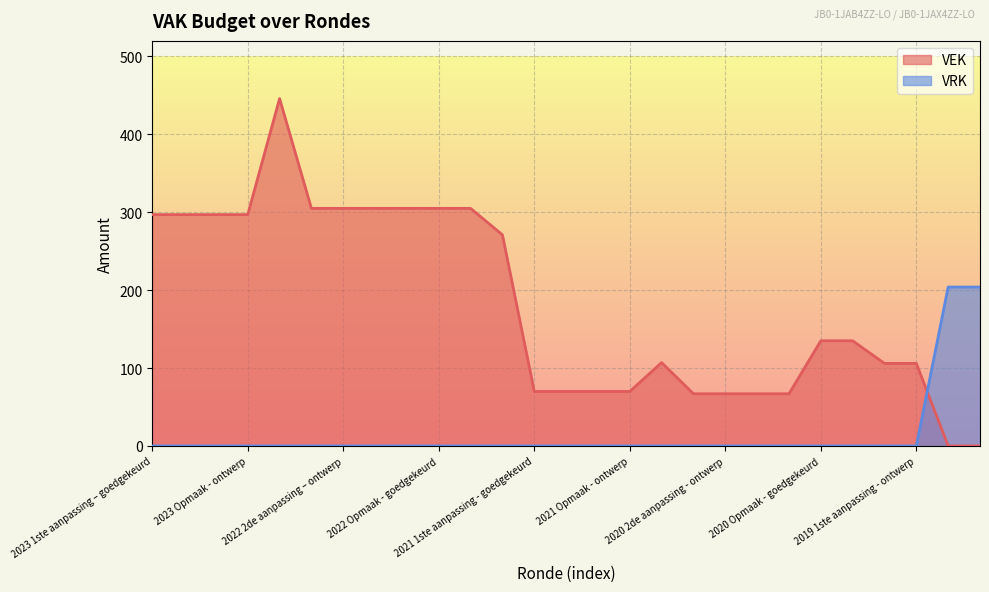

What is the label of the 21st point from the right?

2022 2de aanpassing – ontwerp